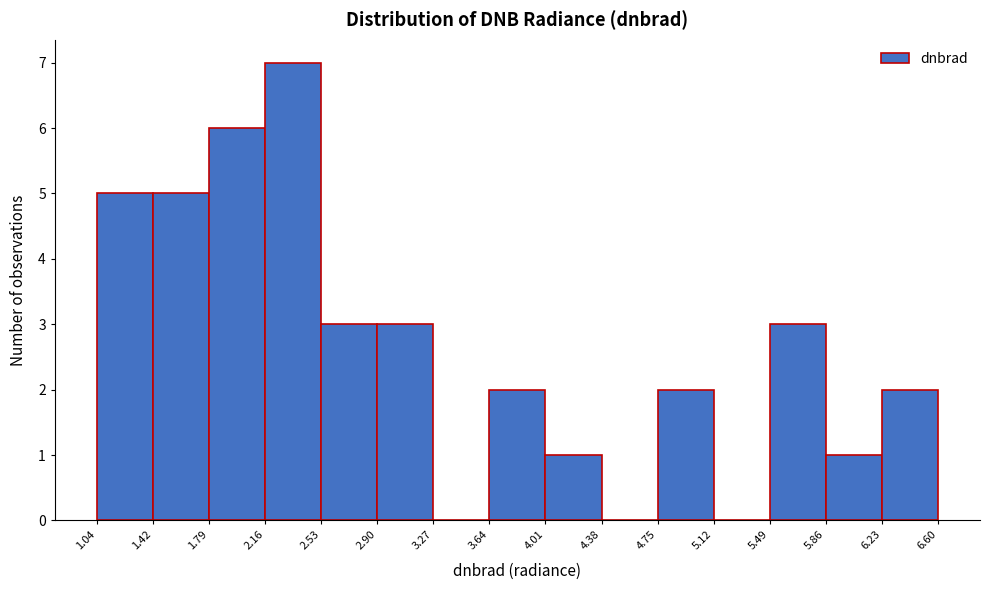

What is the height of the bar covering 5.86 to 6.23 on the x-axis? The values are not printed on the chart, so give them approximately, as read against the axis.

1